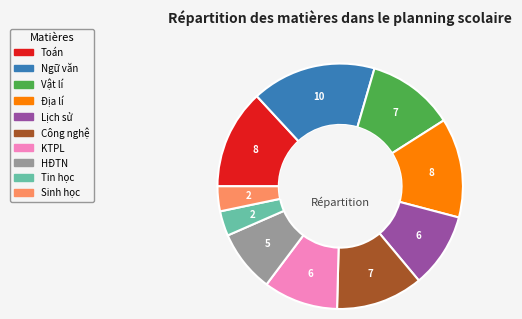

How many segments does this pie chart have?

10